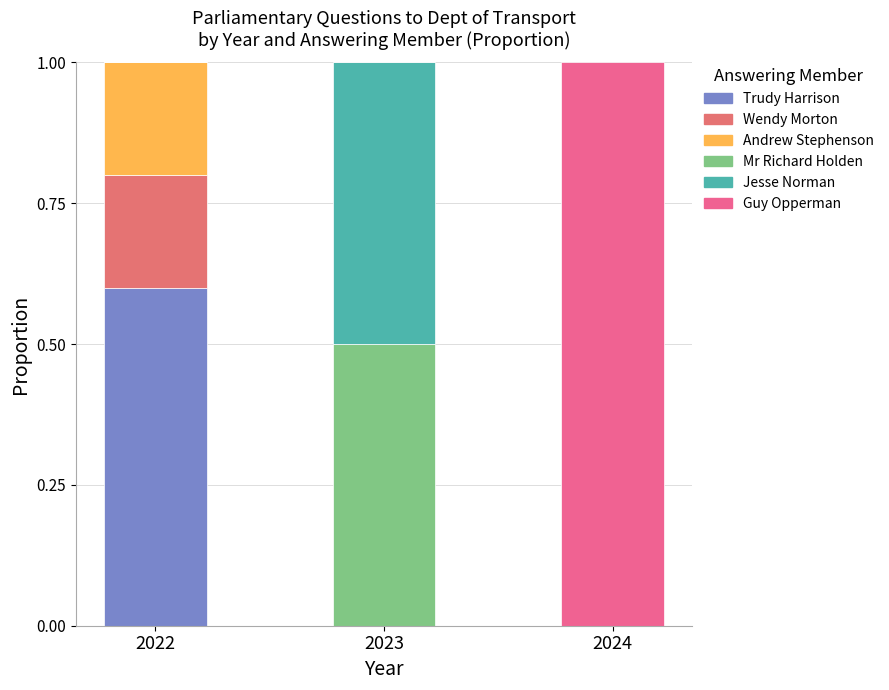

Does the chart contain stacked bars?

Yes